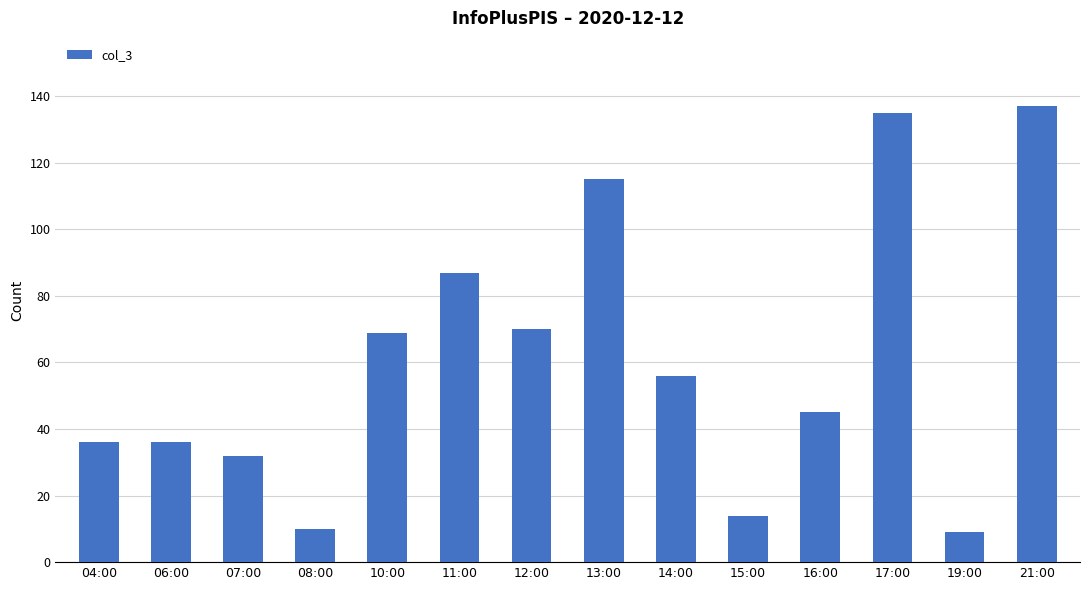

What is the smallest value displayed?

9